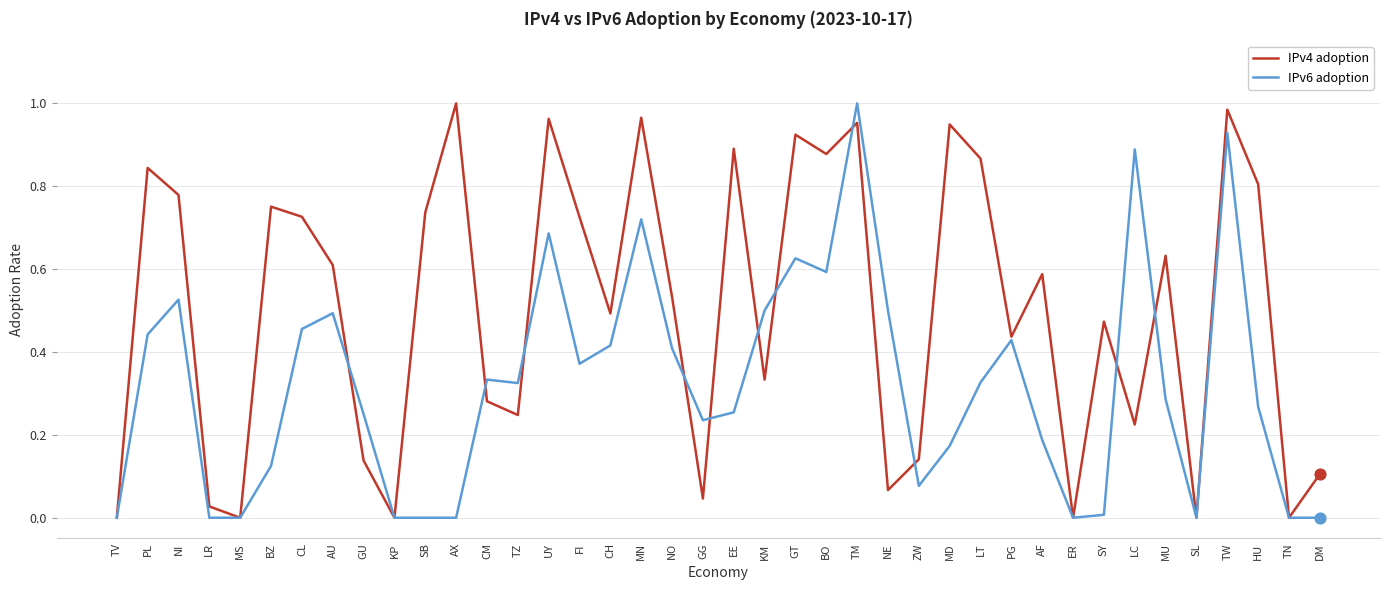

Which series changed the most between LR and KM?

IPv6 adoption